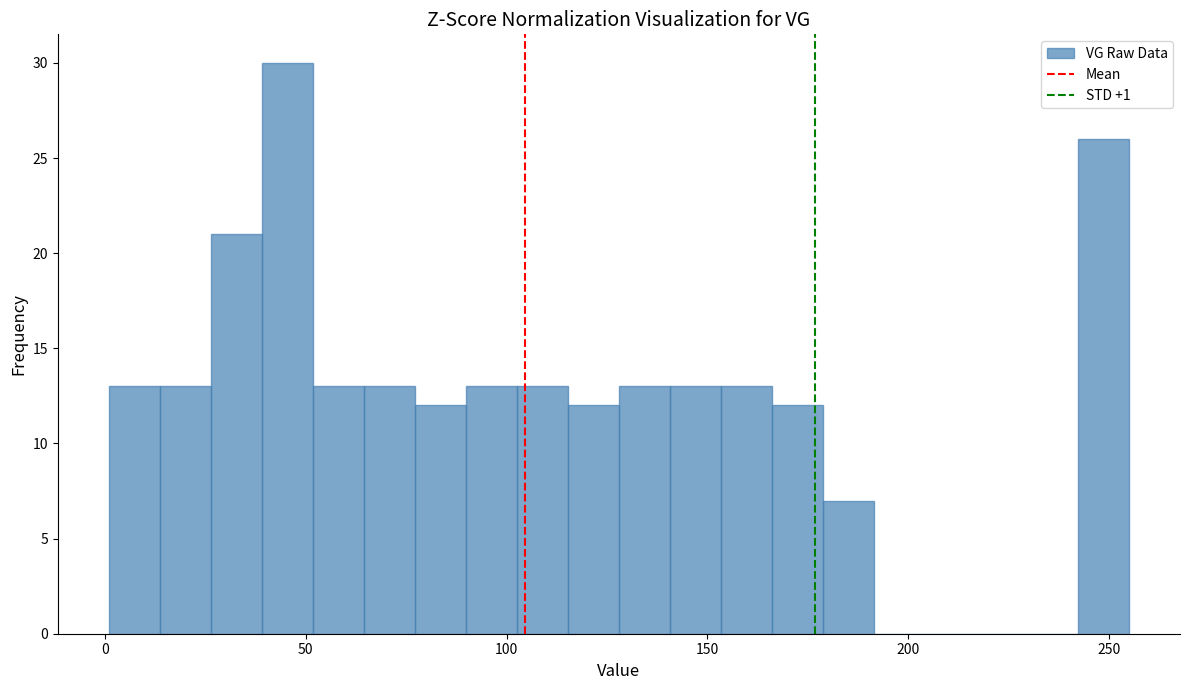

Read against the x-axis, roughly where is the centre of the tallest bar?

45